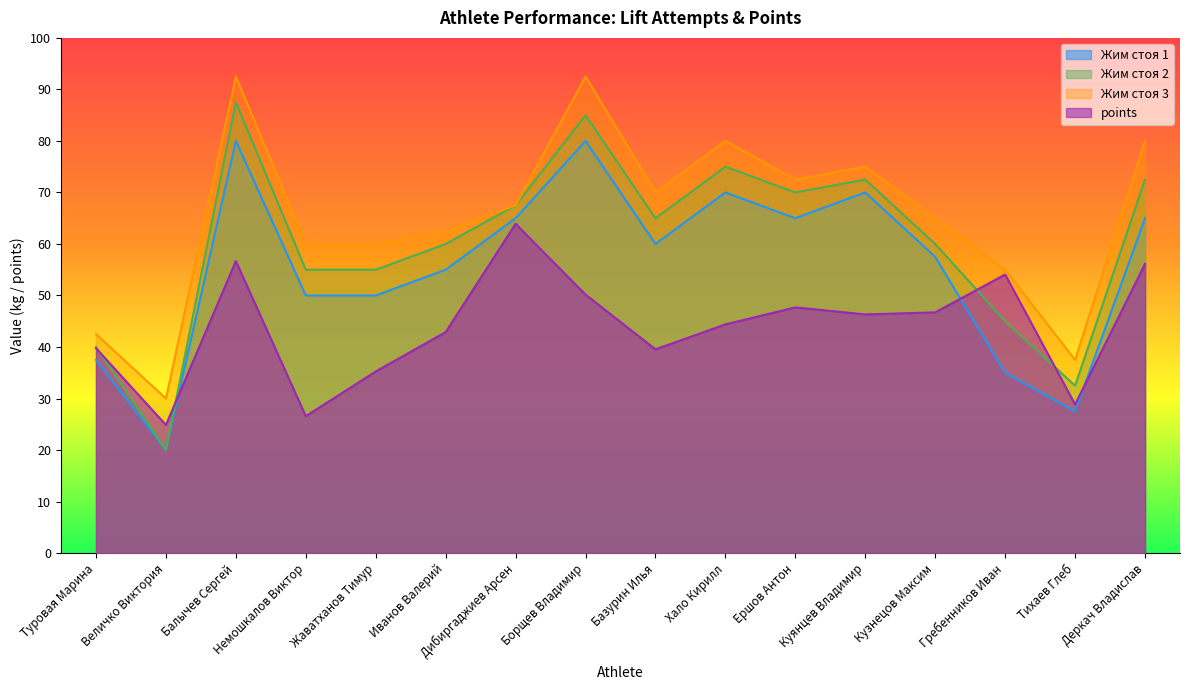

Reading left to right, what are all the values shown in this chart?

Жим стоя 1: 37.5	20.0	80.0	50.0	50.0	55.0	65.0	80.0	60.0	70.0	65.0	70.0	57.5	35.0	27.5	65.0
Жим стоя 2: 40.0	20.0	87.5	55.0	55.0	60.0	67.5	85.0	65.0	75.0	70.0	72.5	60.0	45.0	32.5	72.5
Жим стоя 3: 42.5	30.0	92.5	60.0	60.0	62.5	67.5	92.5	70.0	80.0	72.5	75.0	65.0	55.0	37.5	80.0
points: 39.8	24.9	56.7	26.6	35.3	42.9	63.9	50.2	39.6	44.4	47.7	46.3	46.7	54.1	28.8	56.1